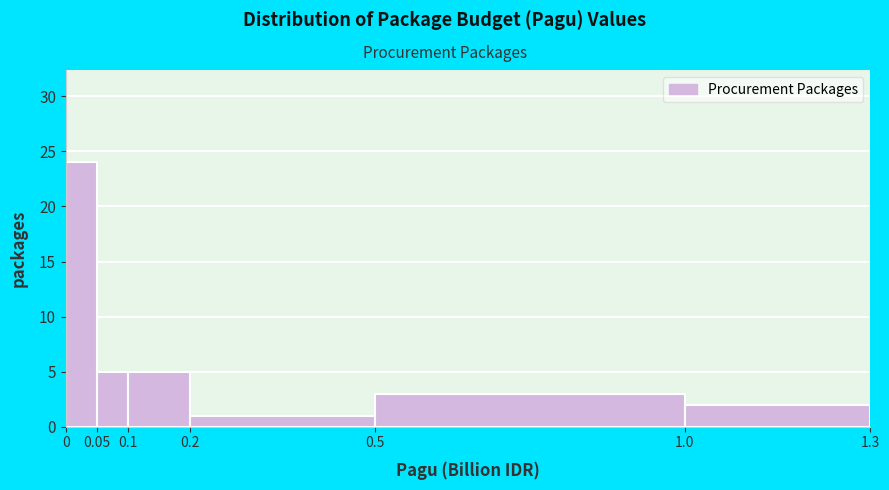

Over which range of the x-axis is the bar tallest?

0 to 0.05